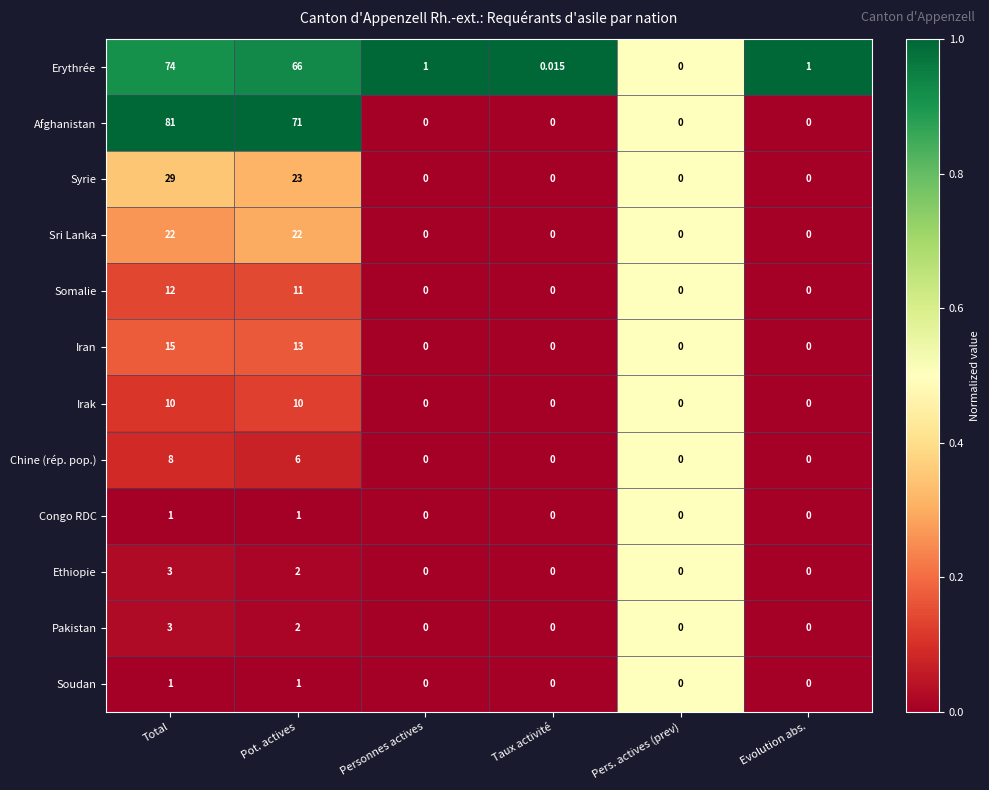

How many distinct data groups are displayed?

12